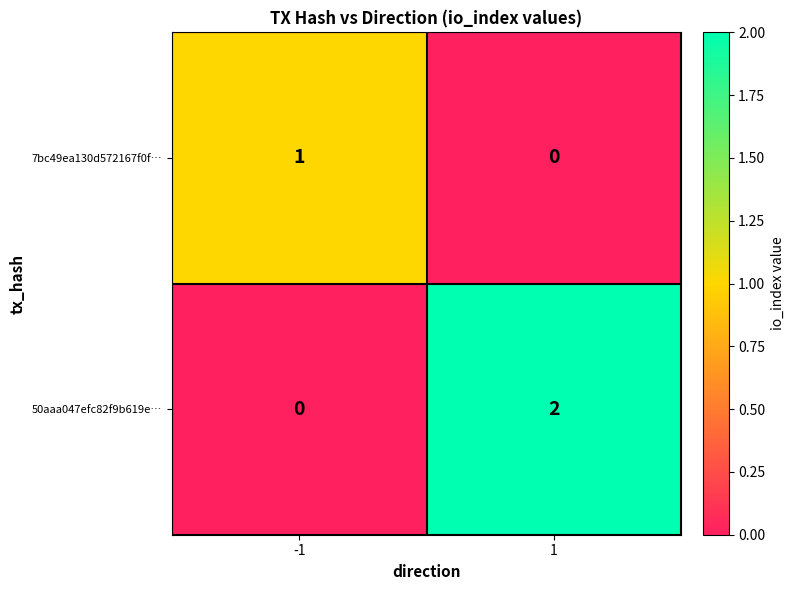

The 50aaa047efc82f9b619e… series shows 4 at 1. True or false?

False